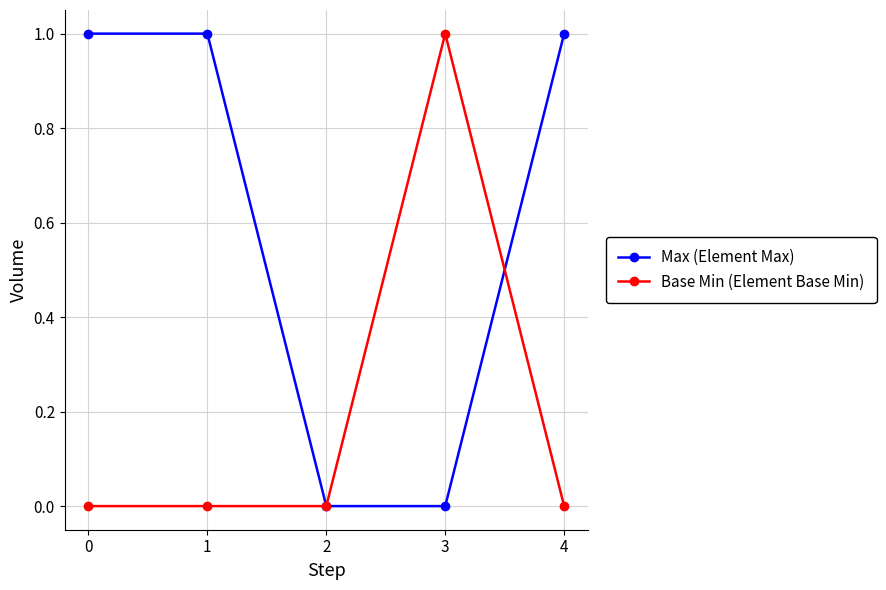

Which series changed the most between 2 and 4?

Max (Element Max)